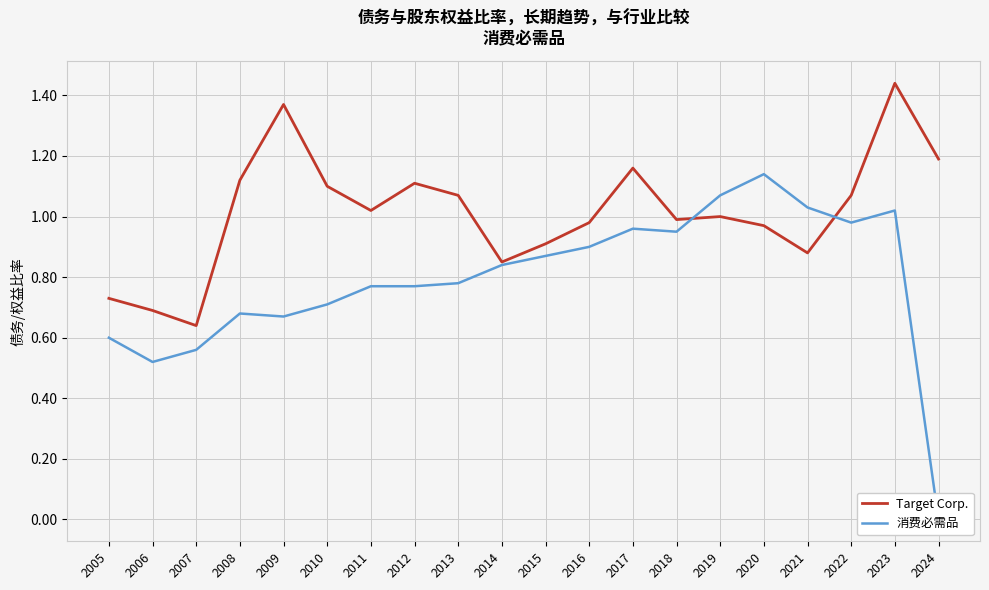

What is the sum of the Target Corp. values at 2011 and 2012?

2.1